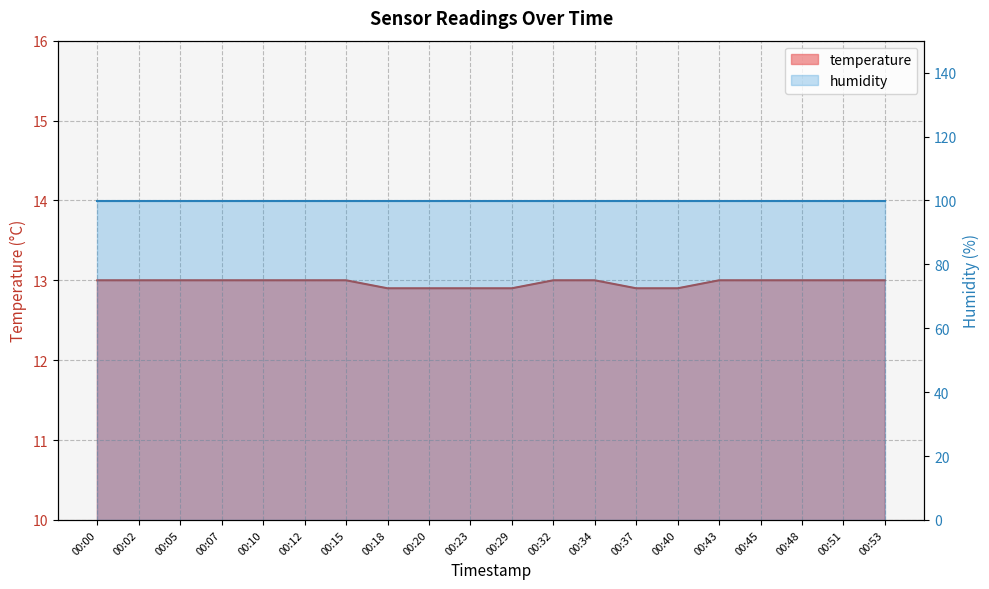

The value at 00:53 is 22.5. True or false?

False